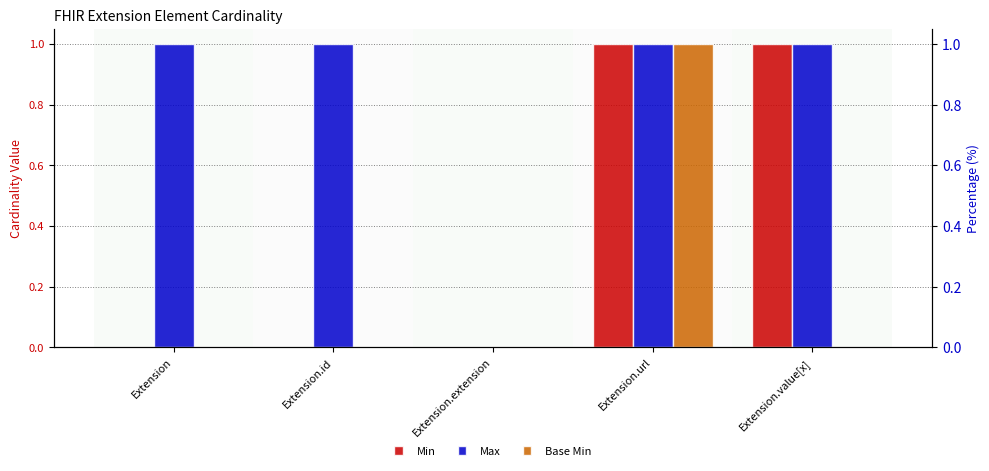

Reading right to left, extract all data points from this chart.

Min: 1	1	0	0	0
Max: 1	1	0	1	1
Base Min: 0	1	0	0	0